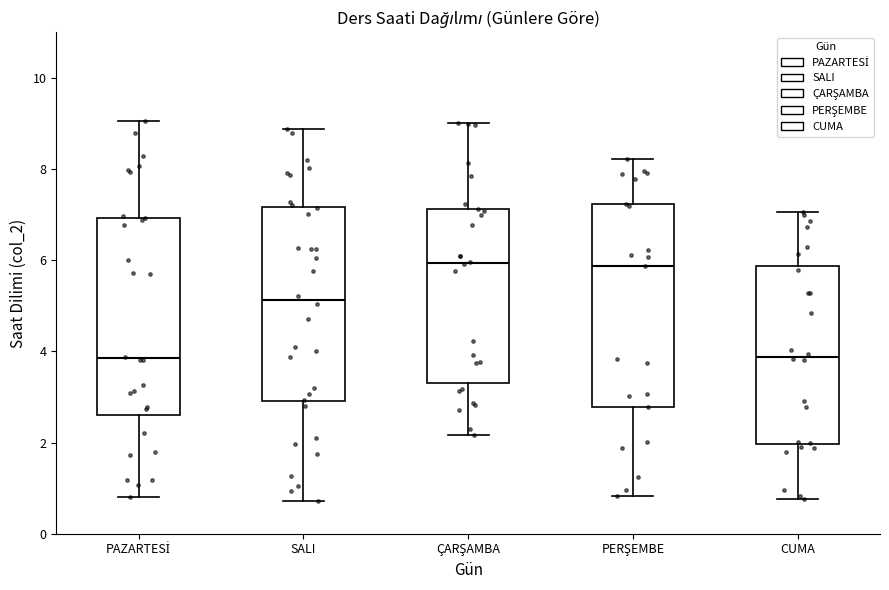

Where is the upper edge of the box for PERŞEMBE on the y-axis? The values are not printed on the chart, so give them approximately, as read against the axis.

7.2